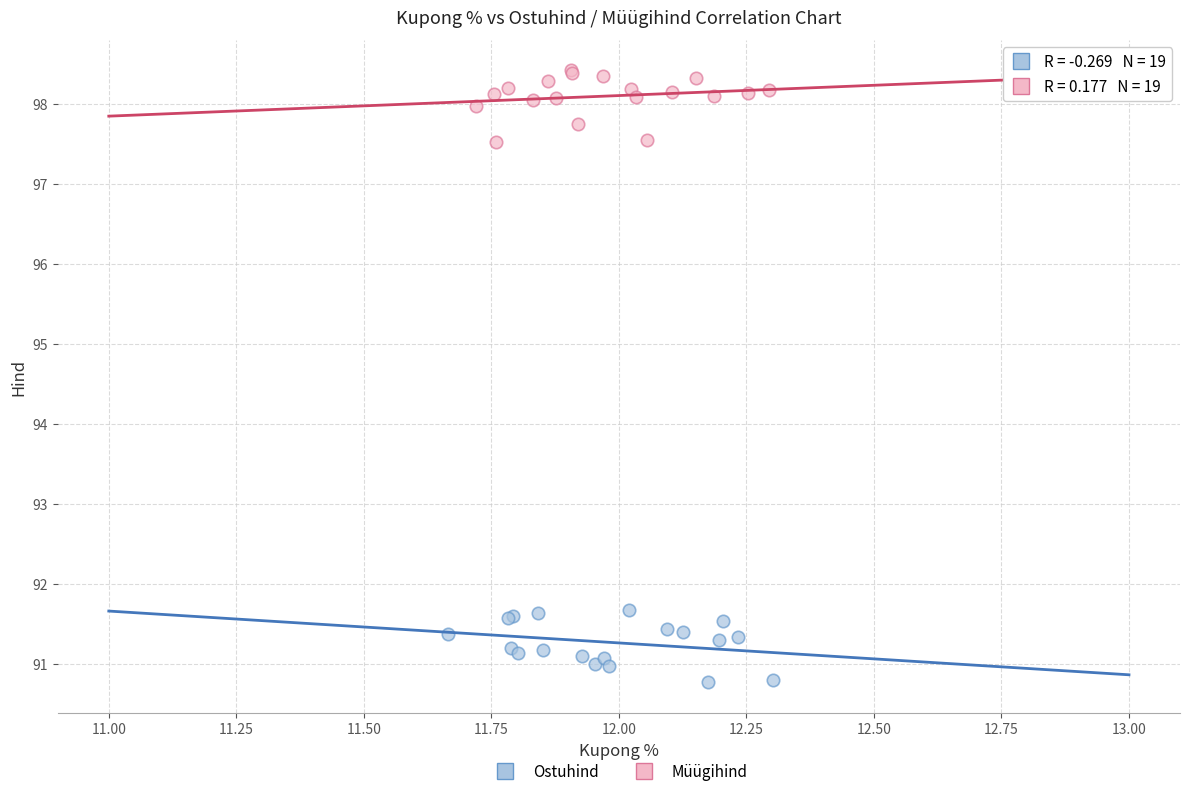

Which series contains the lowest Y value?

Ostuhind